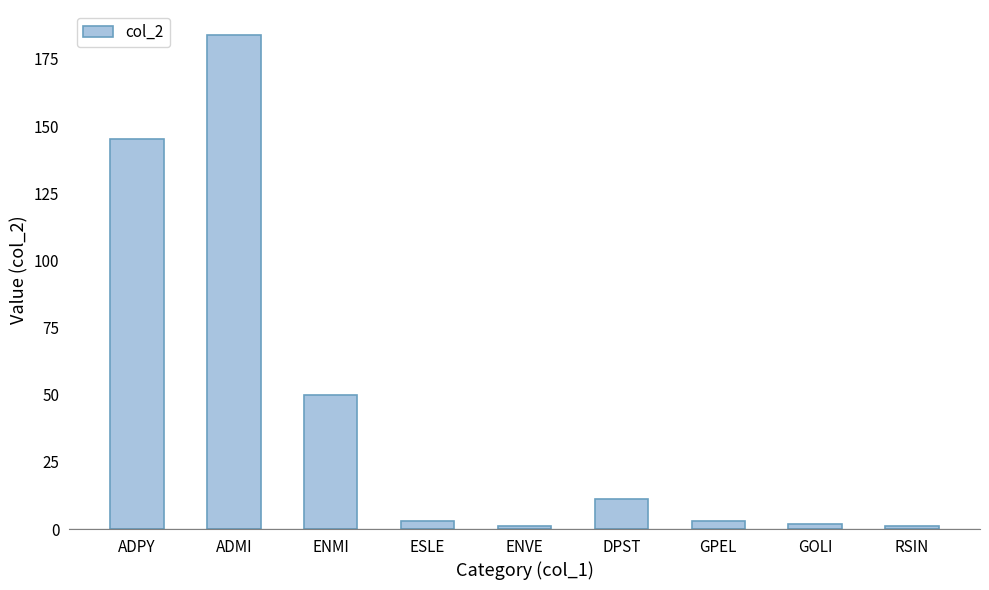

What is the value of the 7th bar from the left?

3